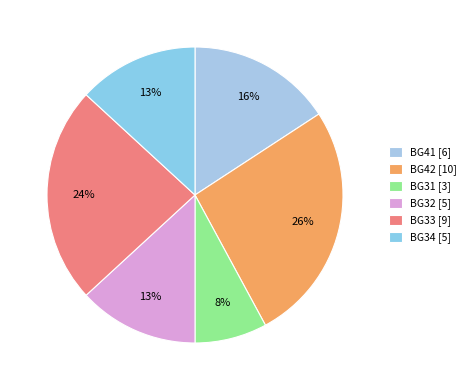

To the nearest percent, what is the average slice percentage?

17%